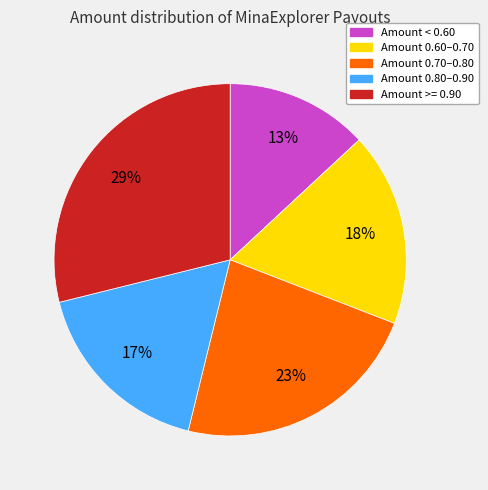

The Amount 0.70–0.80 slice represents 23% of the pie. True or false?

True